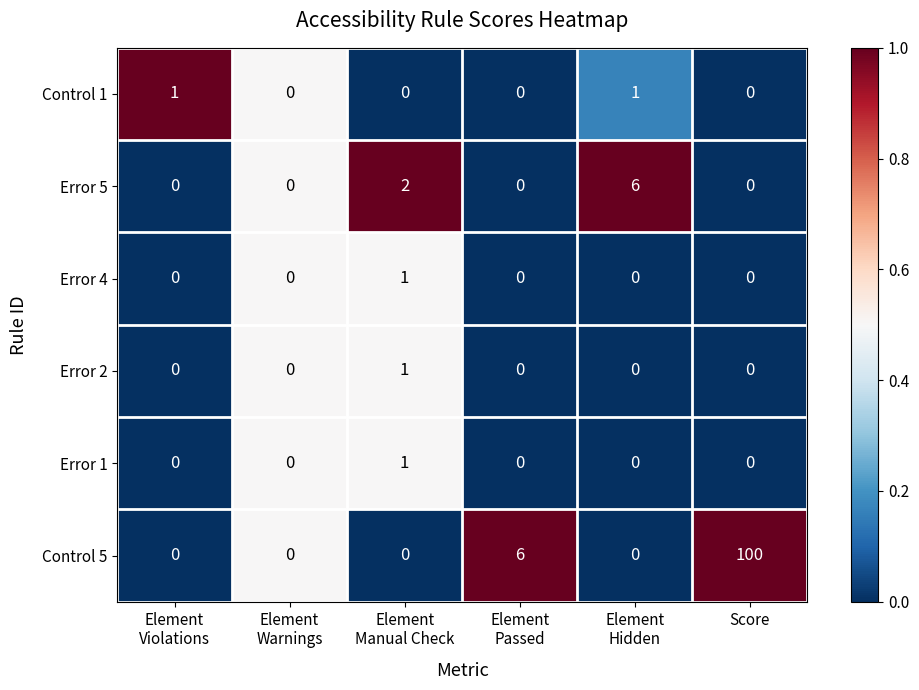

Which label corresponds to the largest value in the chart?

Score